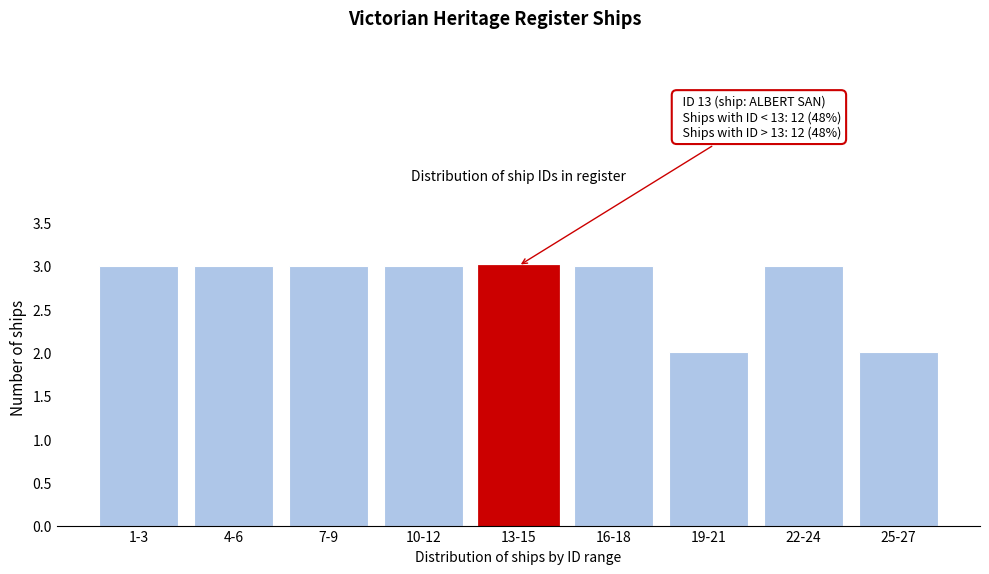

Reading left to right, list all the values displayed in this chart.

1-3=3	4-6=3	7-9=3	10-12=3	13-15=3	16-18=3	19-21=2	22-24=3	25-27=2